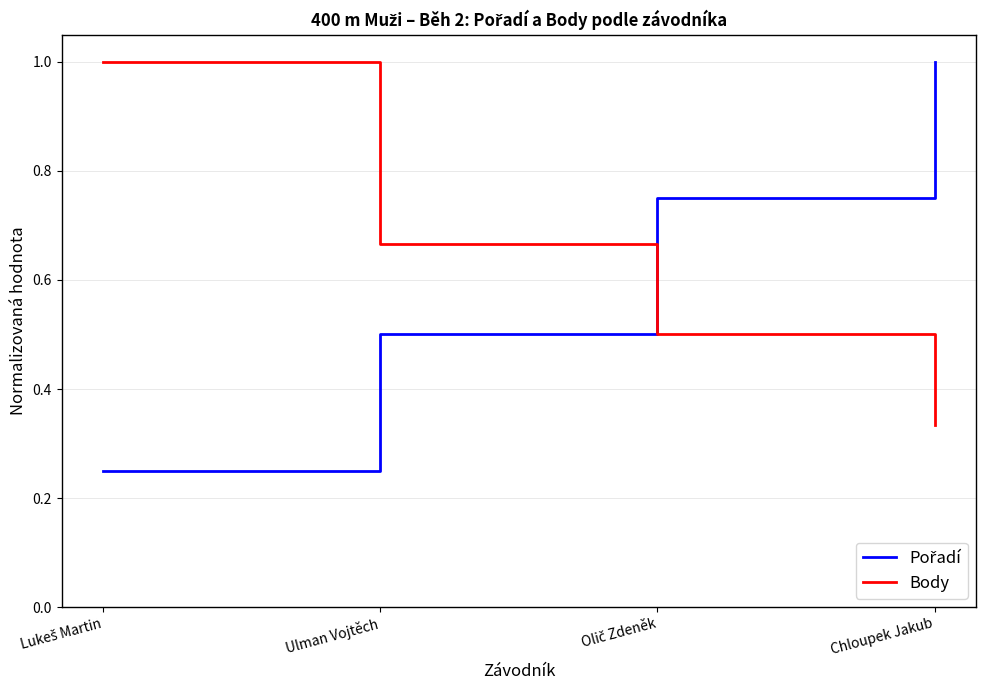

What is the maximum value shown in the chart?

1.0